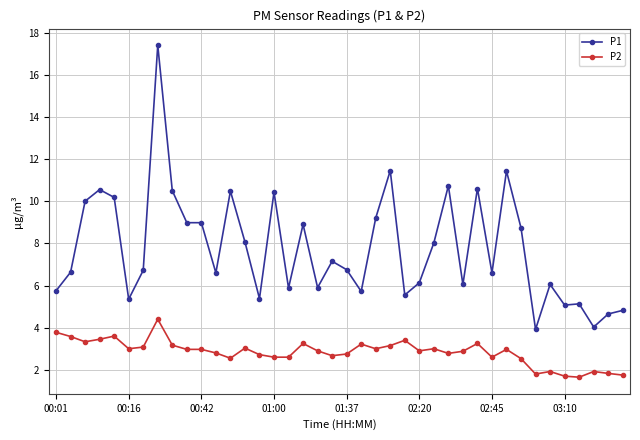

Which series has the widest spread of values?

P1